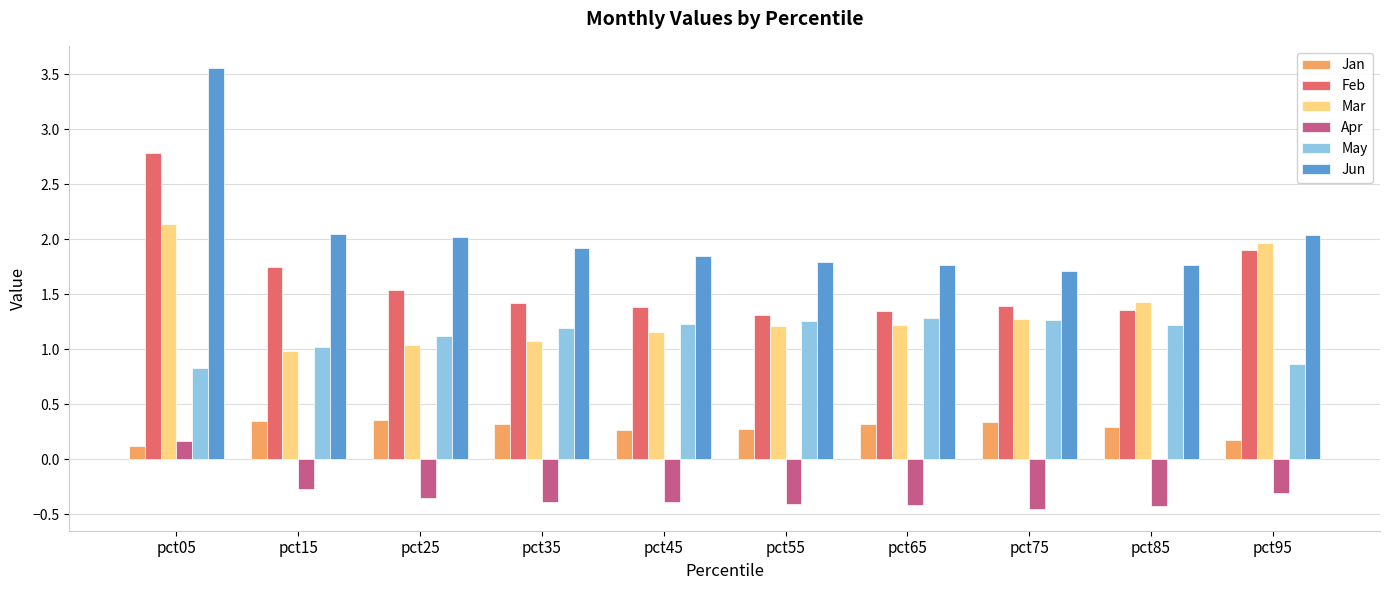

At how many categories does at least one series exceed 0?

10